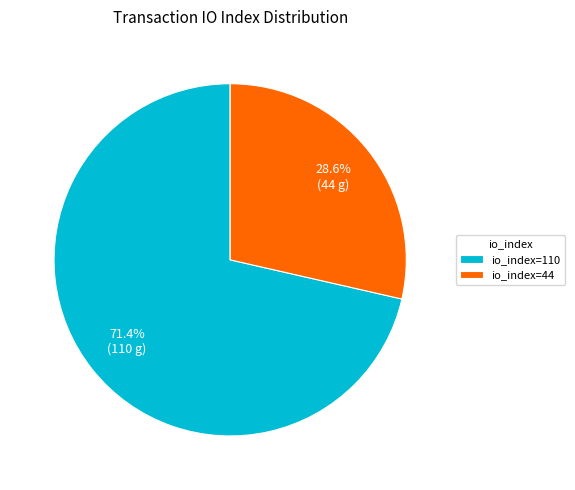

How many slices are in this pie chart?

2